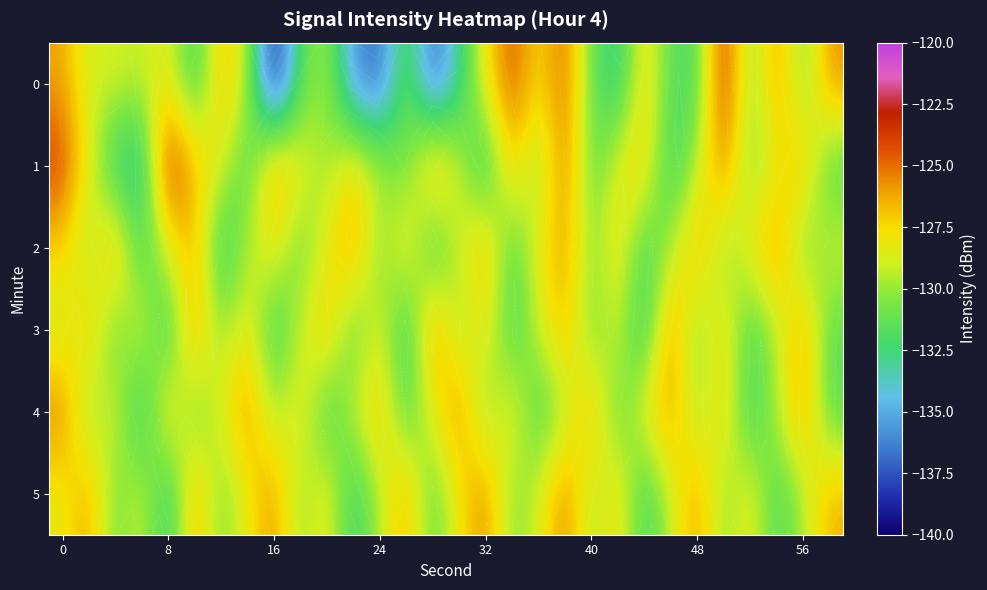

What is the maximum value for 5?

-125.1